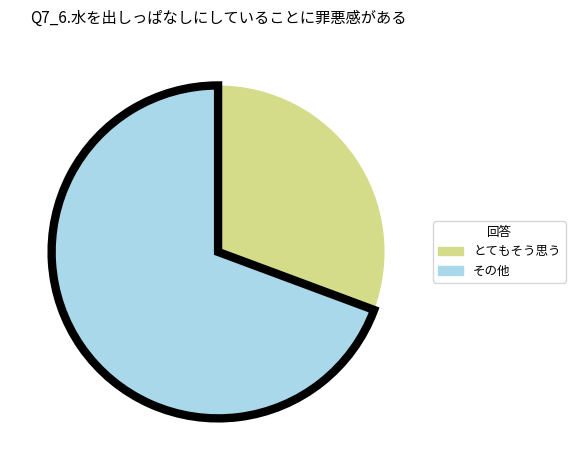

Is there any slice that represents more than half of the pie?

Yes